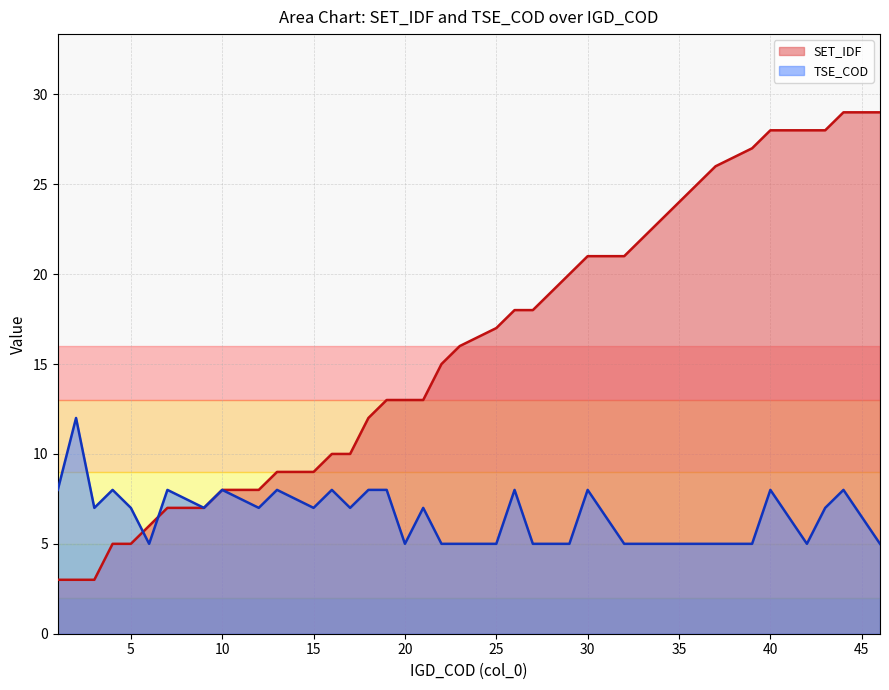

How many series are shown in this chart?

2